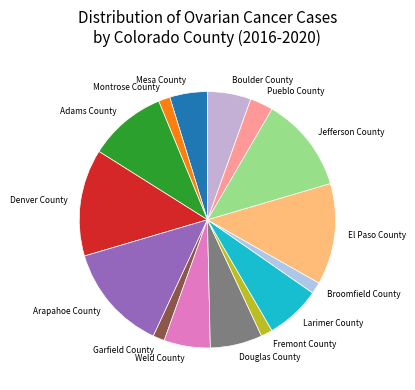

How many slices are in this pie chart?

15